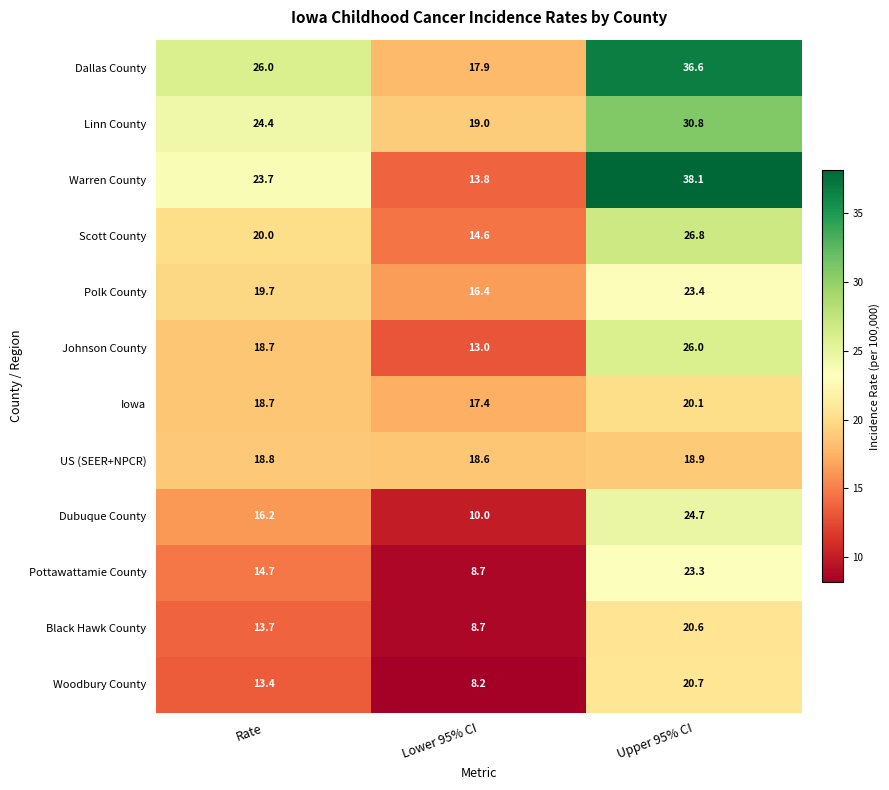

Which category has the highest value in the Dubuque County series?

Upper 95% CI